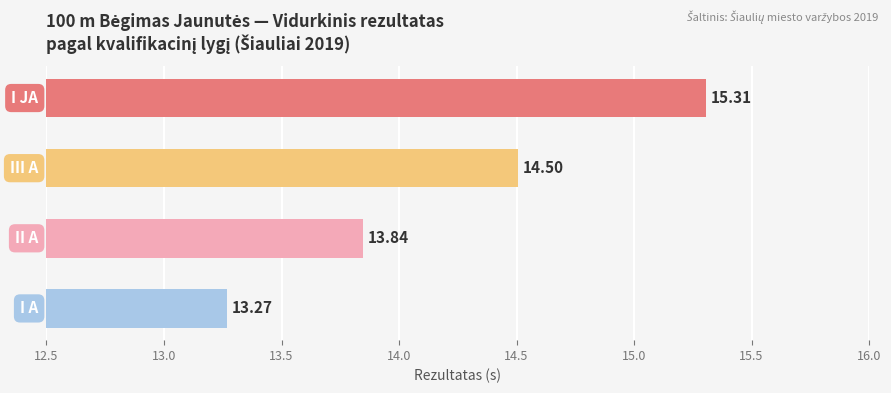

What is the difference between the maximum and minimum values?

2.0